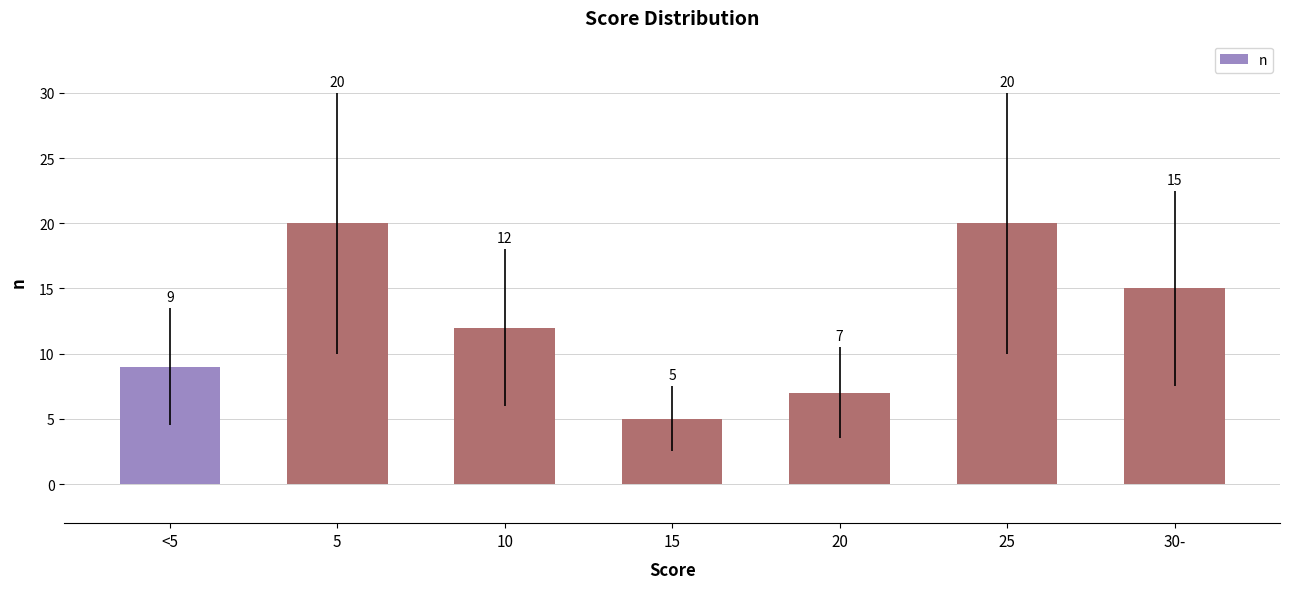

How many distinct data groups are displayed?

1